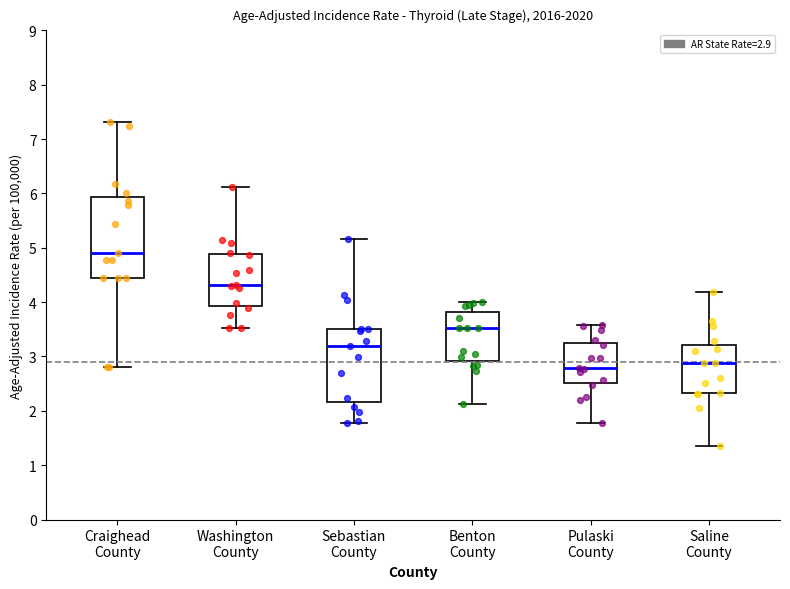

Reading left to right, transcribe this box plot: for each box, give where its median line is, the range the box spans, and where its two whiskers end, as read against the y-axis. The values are not printed on the chart, so give them approximately, as read against the axis.

Craighead County: median 4.9, box 4.4 to 5.9, whiskers 2.8 to 7.3
Washington County: median 4.3, box 3.9 to 4.9, whiskers 3.5 to 6.1
Sebastian County: median 3.2, box 2.2 to 3.5, whiskers 1.8 to 5.2
Benton County: median 3.5, box 2.9 to 3.8, whiskers 2.1 to 4.0
Pulaski County: median 2.8, box 2.5 to 3.3, whiskers 1.8 to 3.6
Saline County: median 2.9, box 2.3 to 3.2, whiskers 1.4 to 4.2